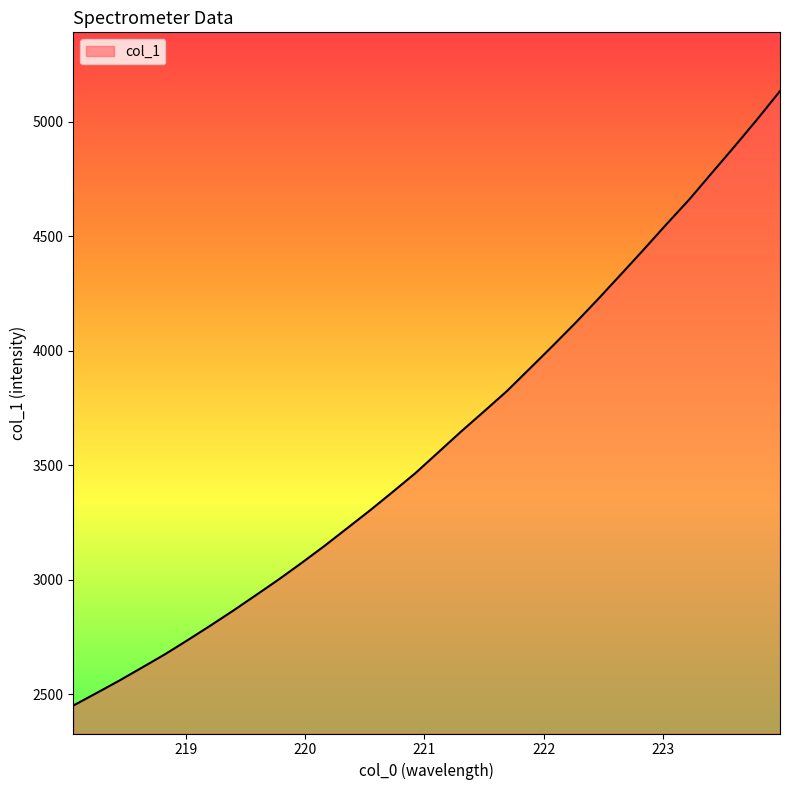

What is the greatest value displayed?

5134.3